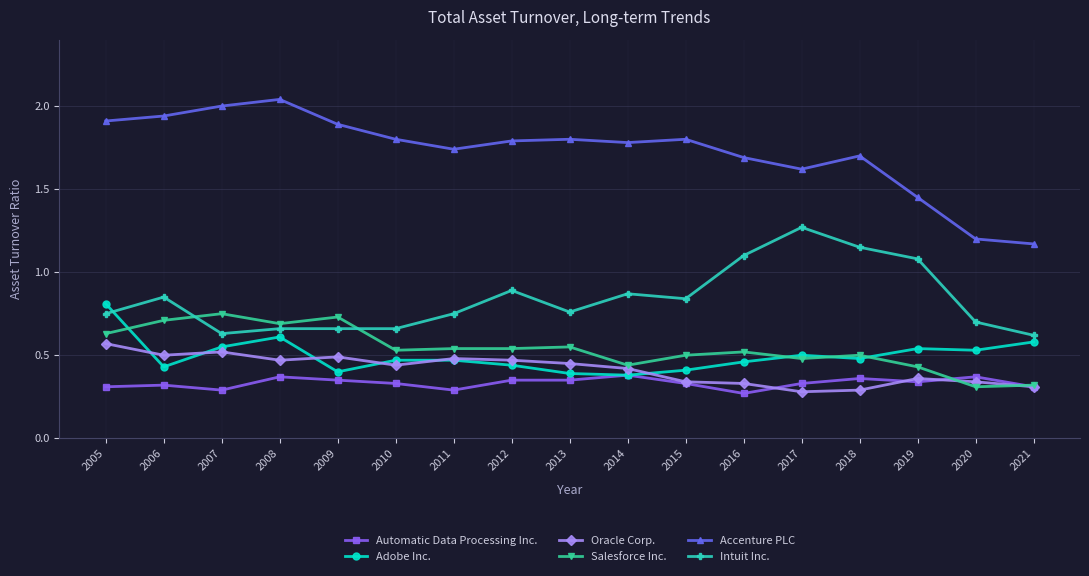

How many times do Salesforce Inc. and Intuit Inc. cross each other?

2